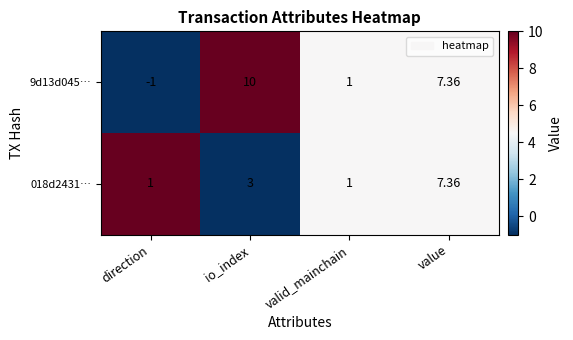

At which label is 9d13d045… closest to 4?

valid_mainchain